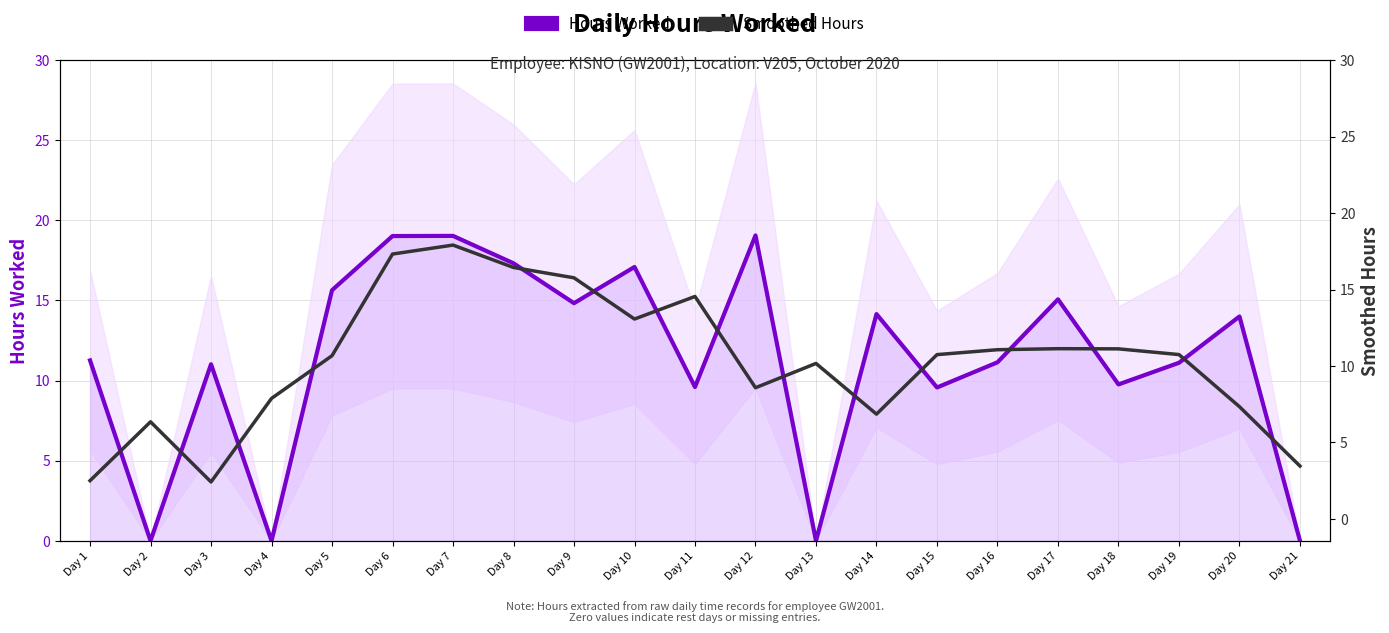

How many data points does each series have?

21